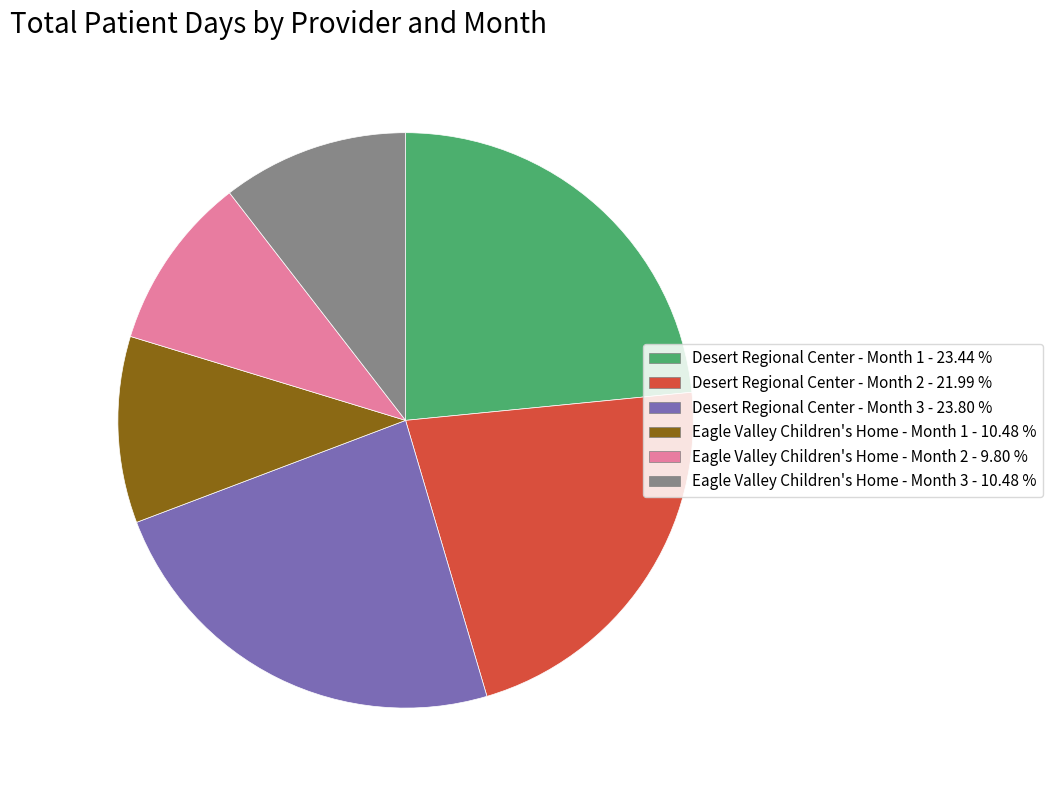

How many slices are in this pie chart?

6